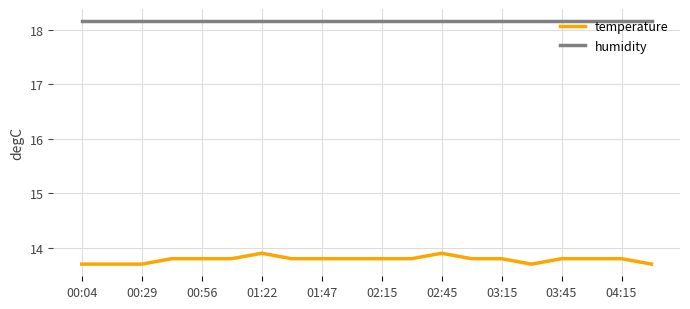

Rank the series by their average value, from lowest to highest.

temperature, humidity